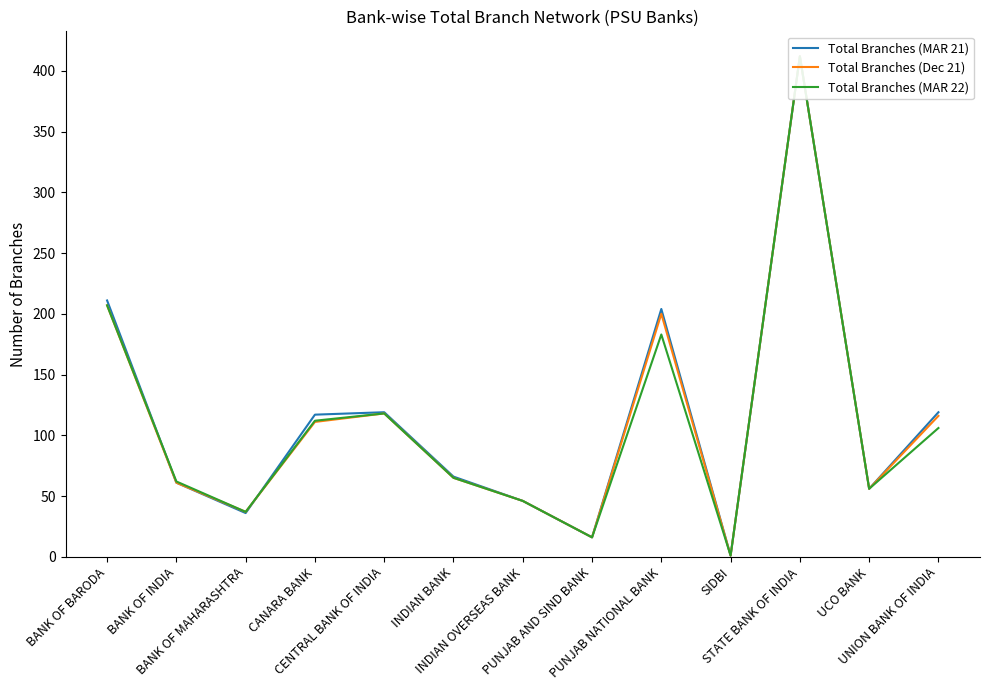

Where is the first local minimum for Total Branches (MAR 21)?

BANK OF MAHARASHTRA